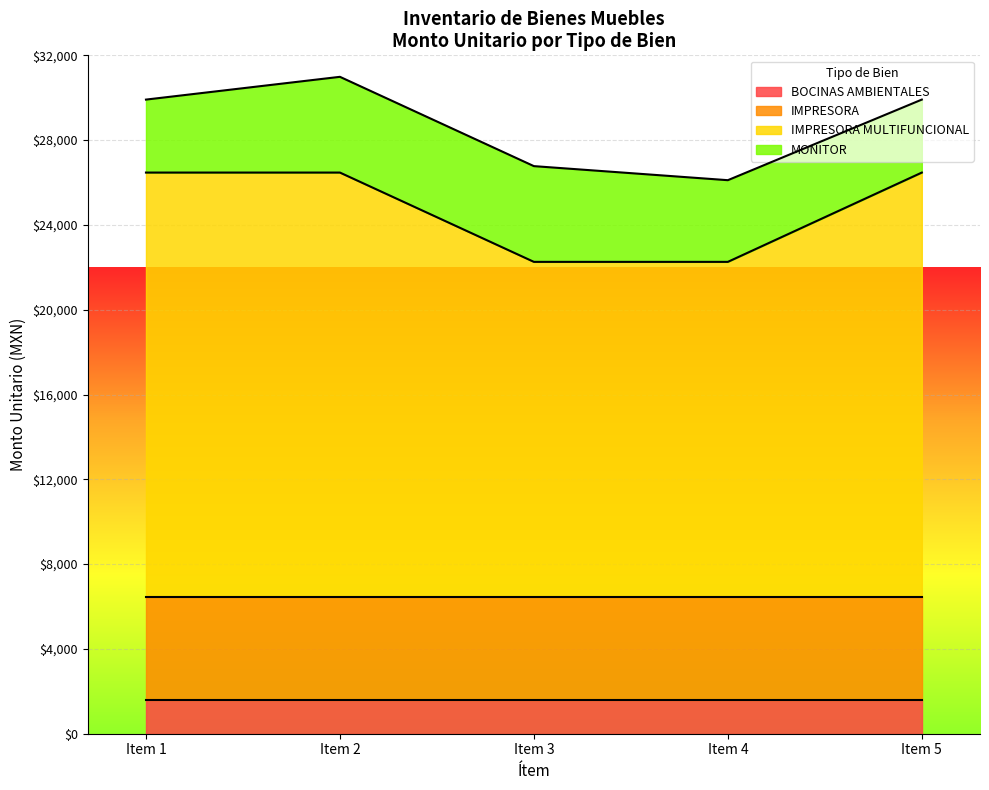

The value of BOCINAS AMBIENTALES at Item 3 is 1580.5. True or false?

True